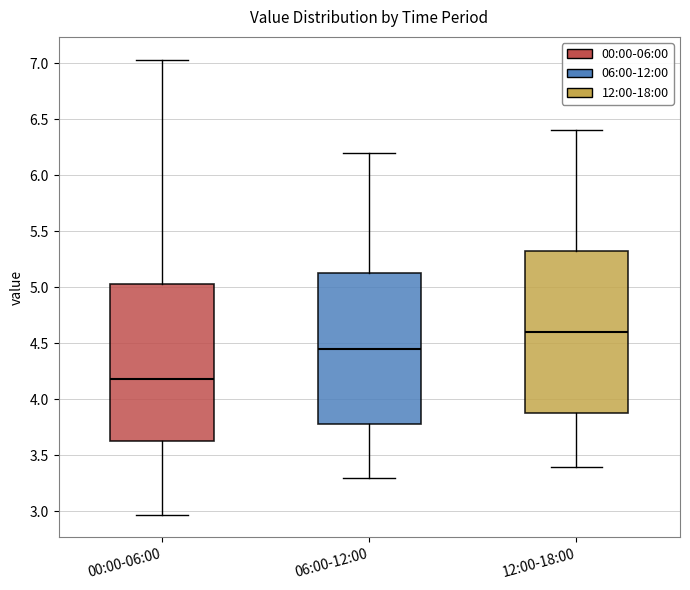

Where does the upper whisker of the box for 00:00-06:00 end on the y-axis? The values are not printed on the chart, so give them approximately, as read against the axis.

7.05